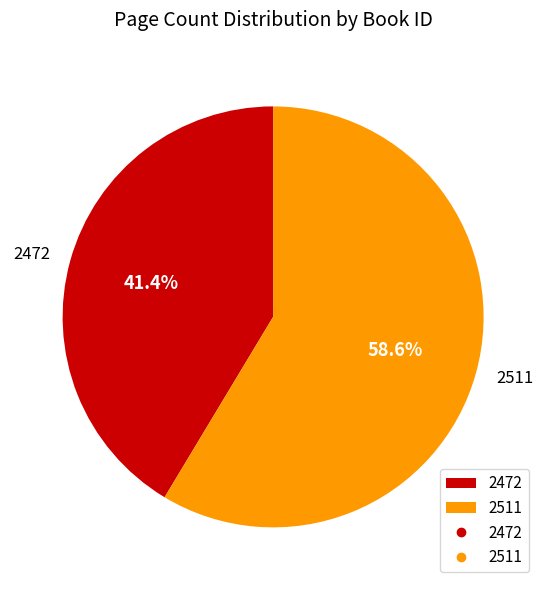

Between 2511 and 2472, which is larger?

2511